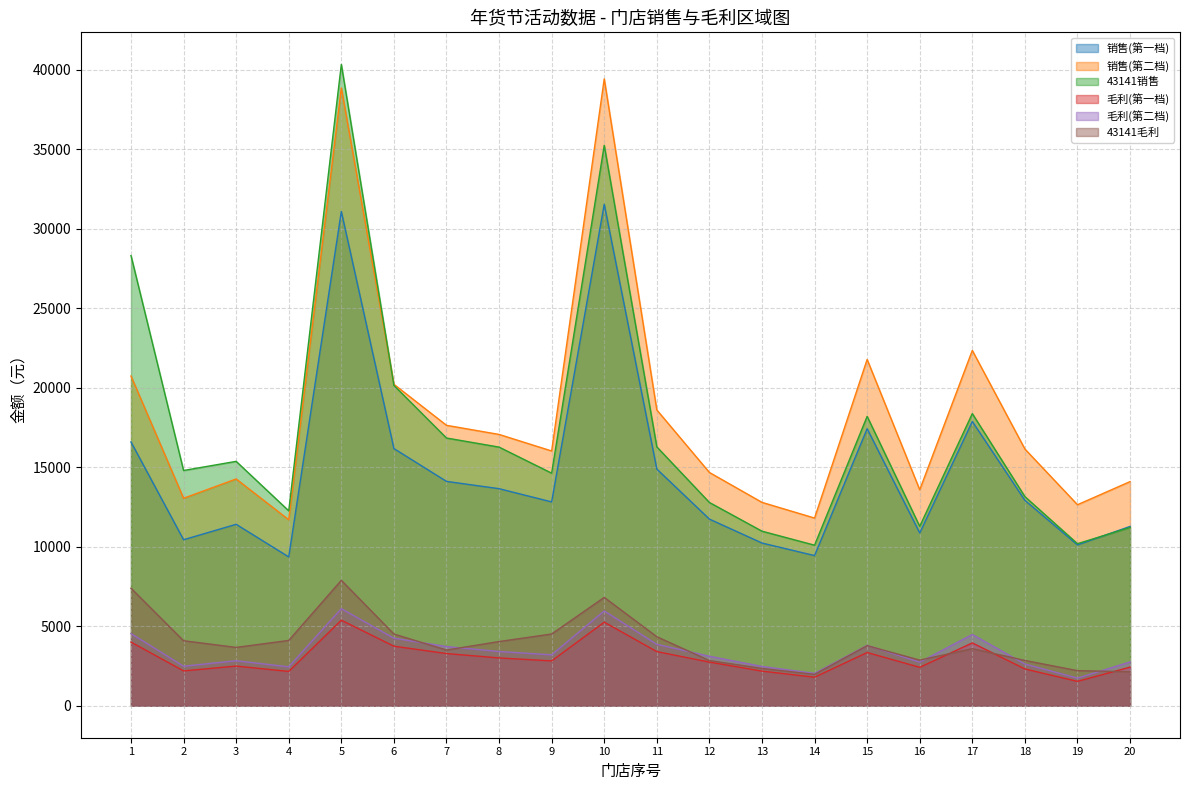

What are all the series names shown in the legend?

销售(第一档), 销售(第二档), 43141销售, 毛利(第一档), 毛利(第二档), 43141毛利